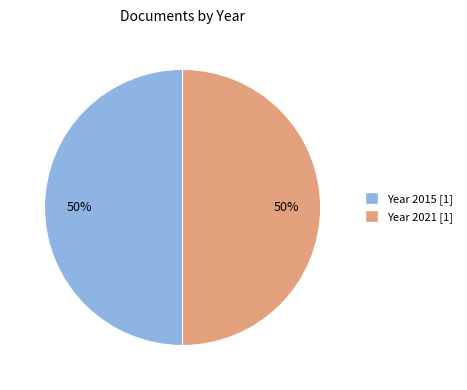

To the nearest percent, what is the average slice percentage?

50%